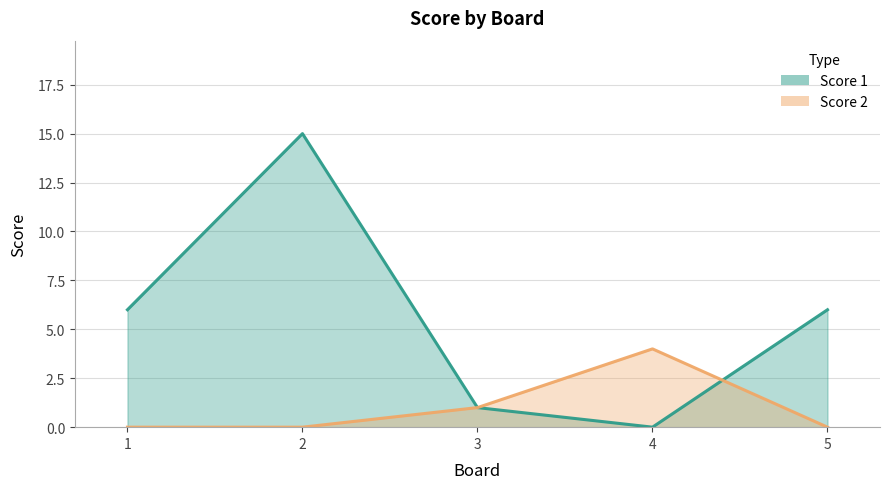

Rank the series by their average value, from highest to lowest.

Score 1, Score 2